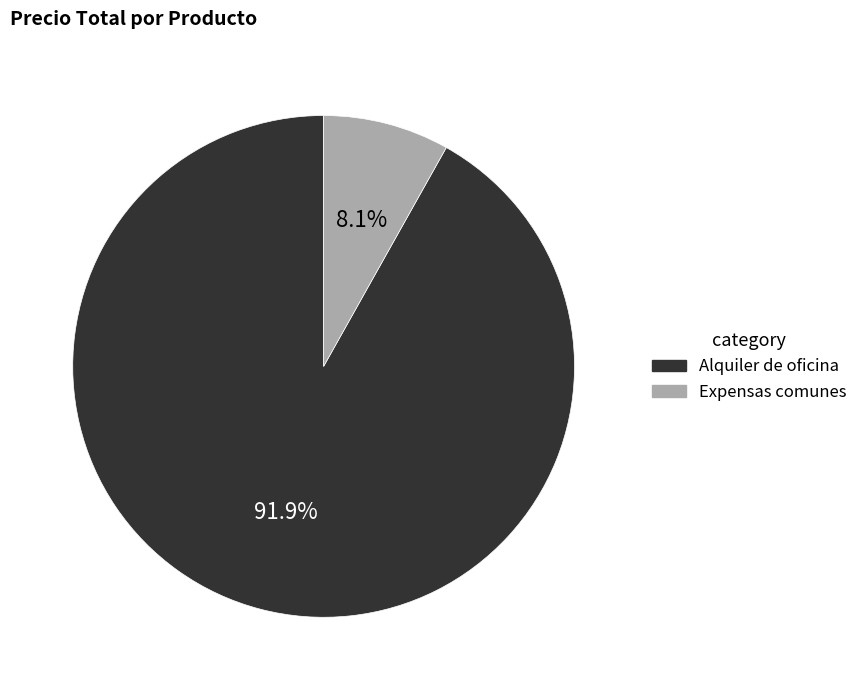

How many slices are in this pie chart?

2